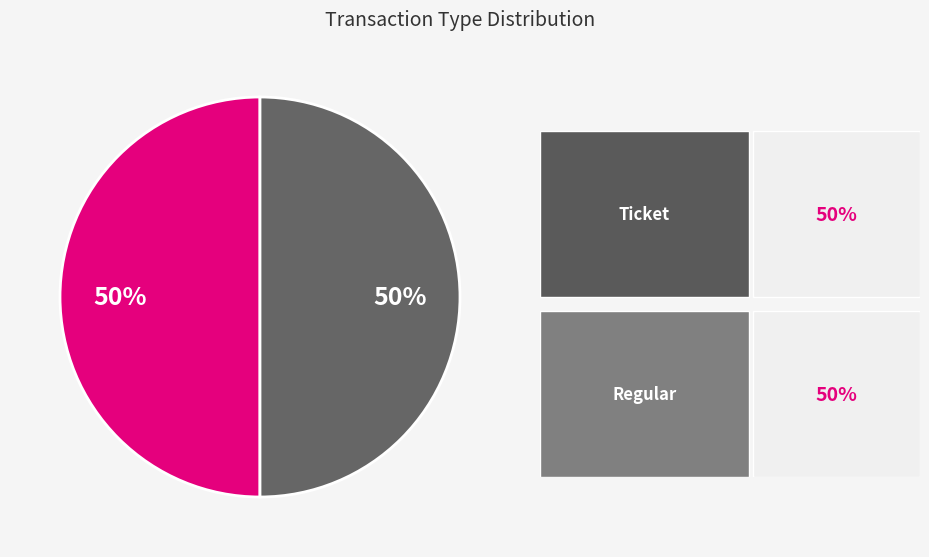

To the nearest percent, what is the average slice percentage?

50%